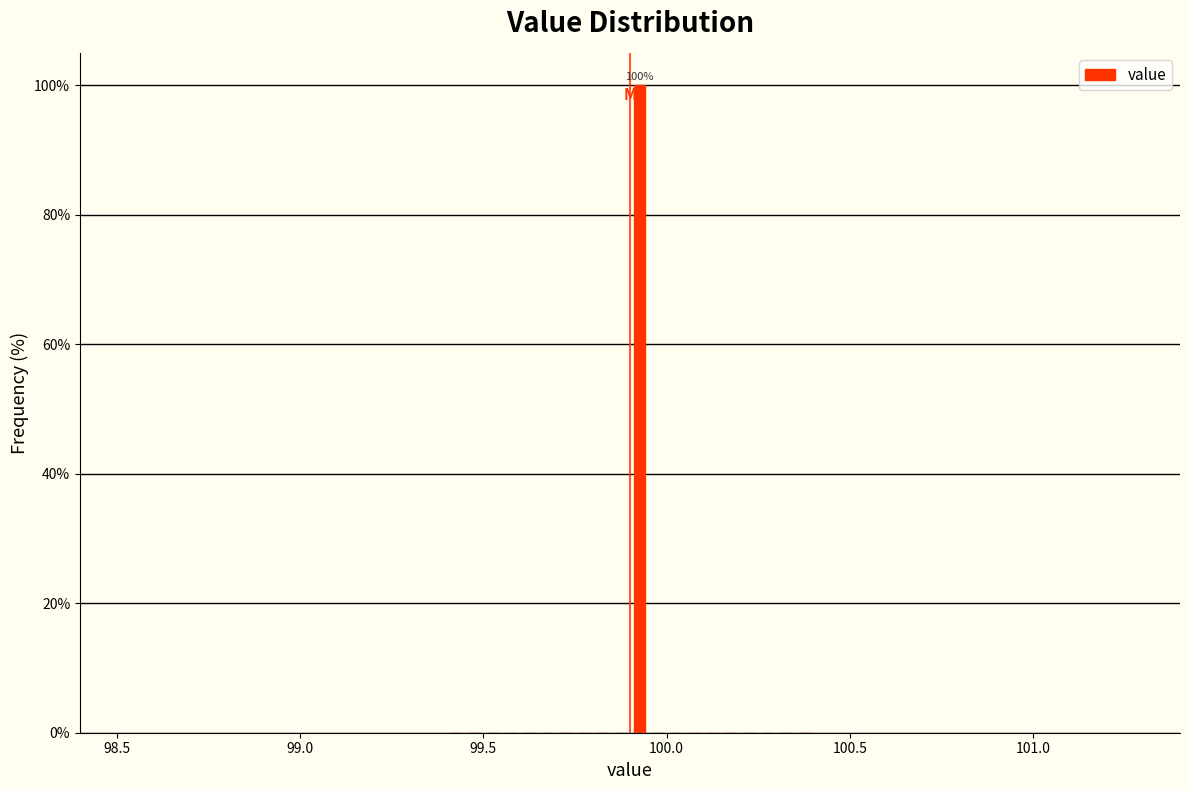

Read against the x-axis, roughly where is the centre of the tallest bar?

99.95